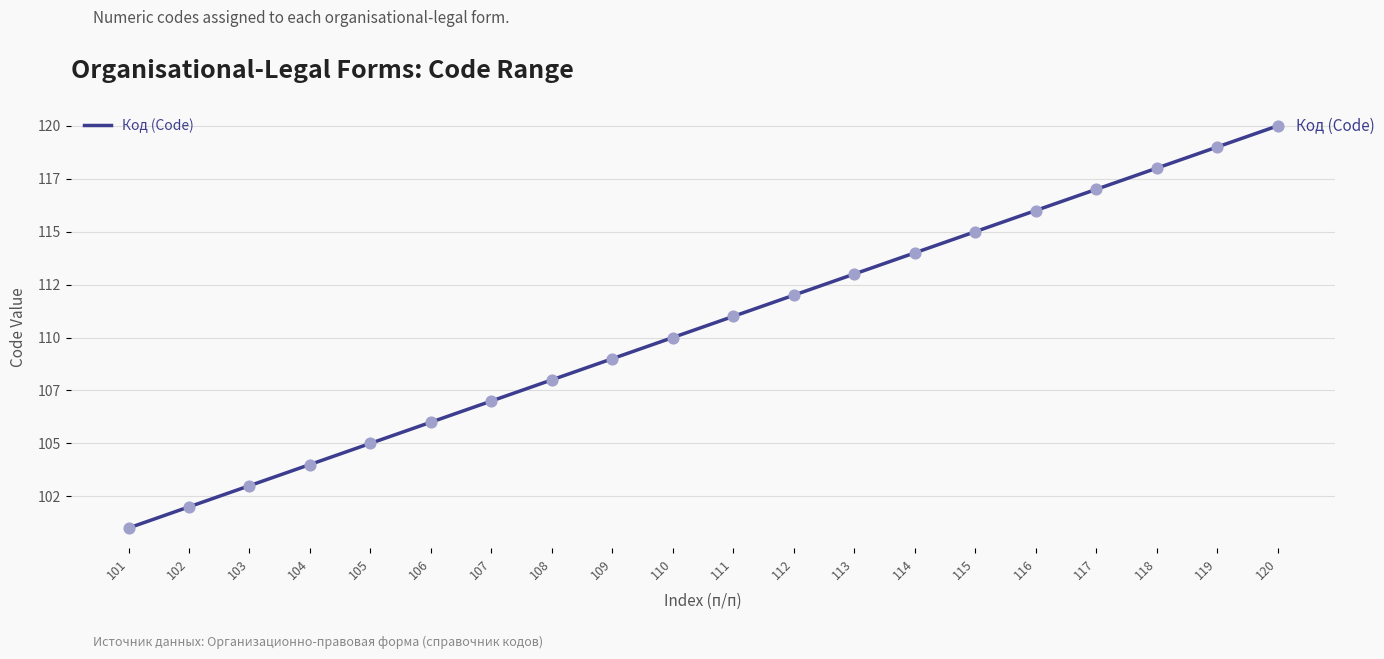

What is the change in value from 105 to 107?

+2